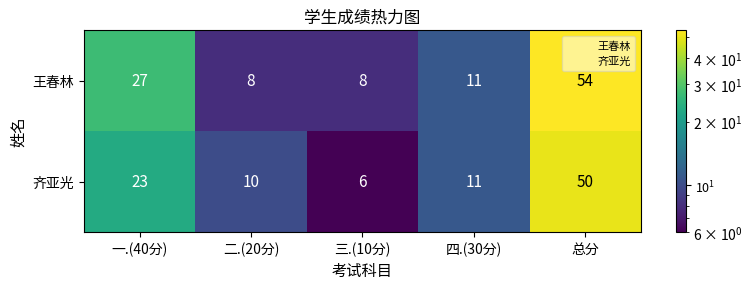

At which label is 王春林 closest to 31?

一.(40分)